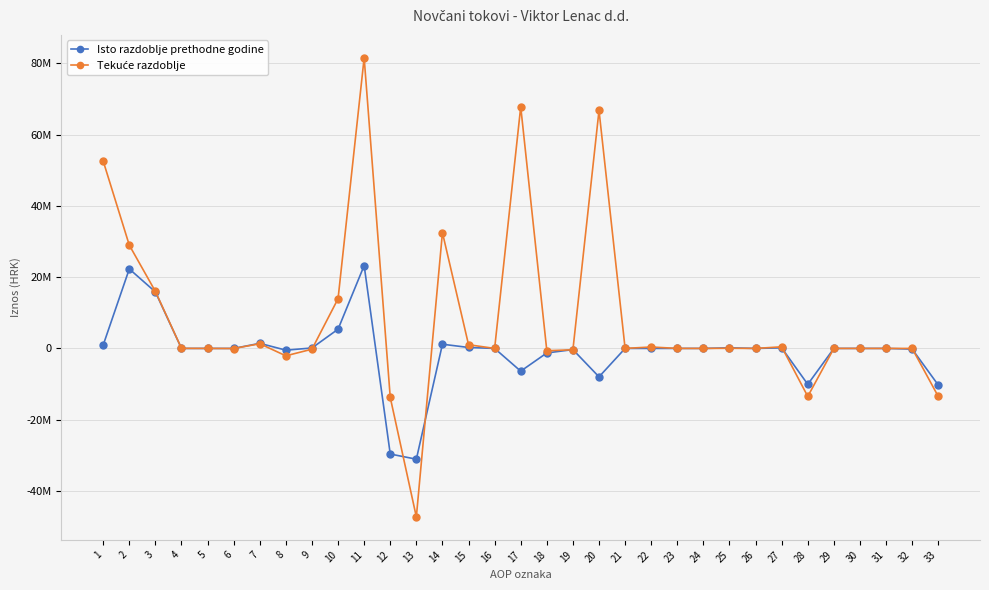

At how many categories does at least one series exceed 30277886?

5